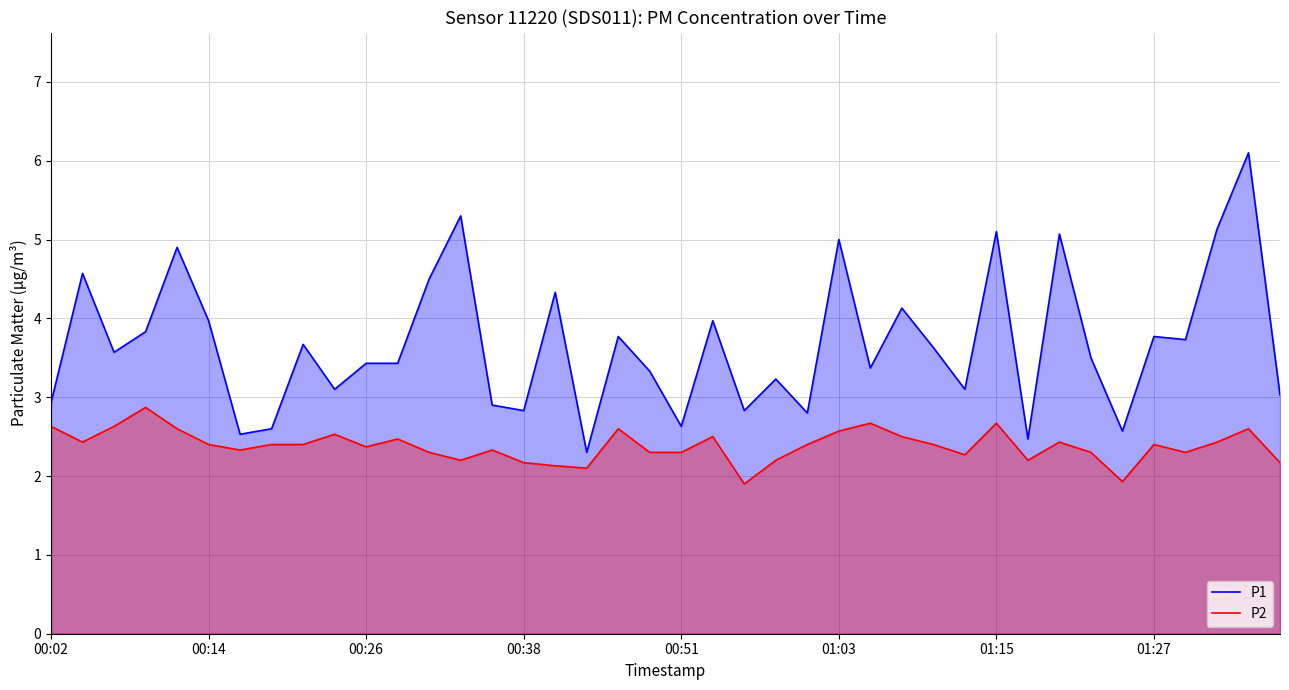

Between 14 and 23, which series saw the biggest shift?

P1